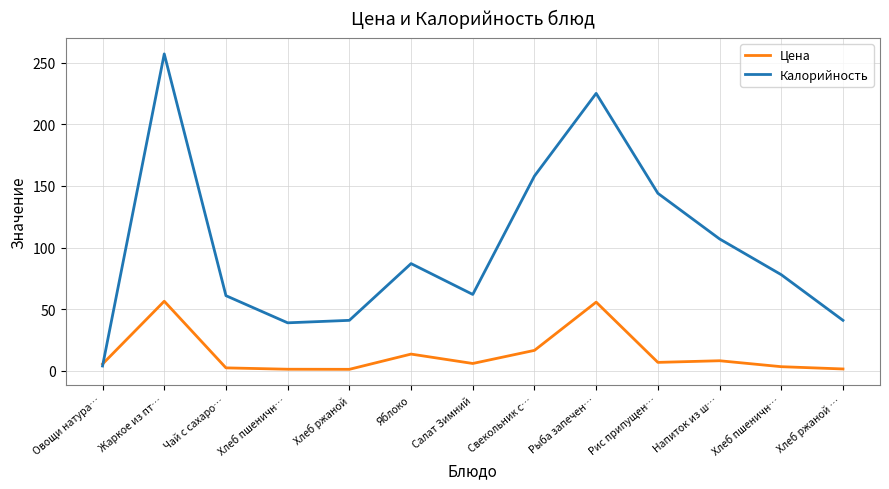

Which has a higher value, Напиток из ш… or Свекольник с…?

Свекольник с…